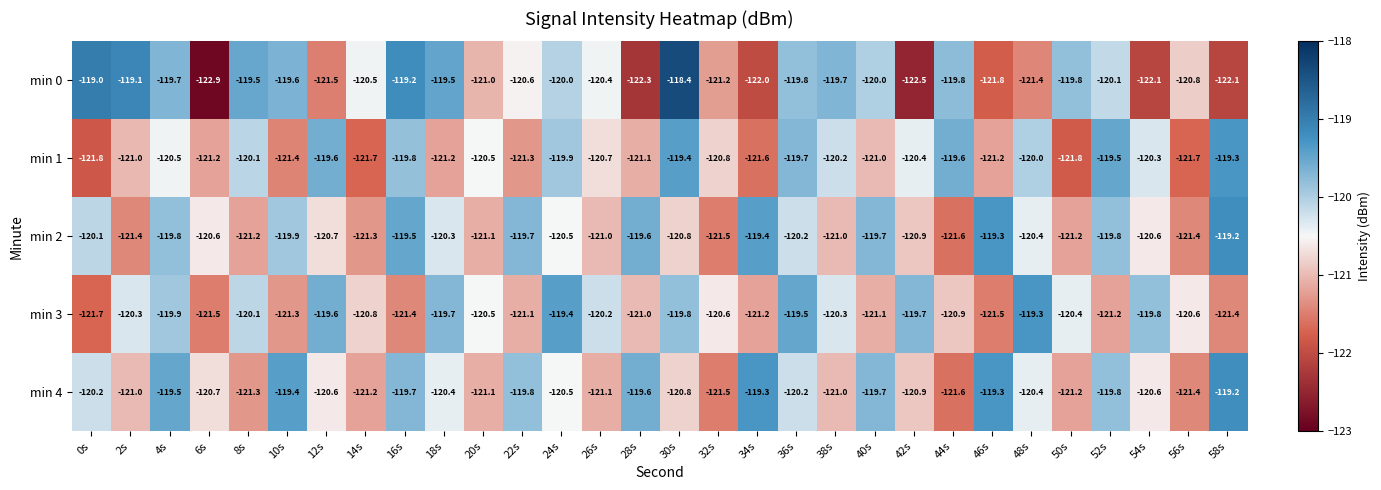

How many data points does each series have?

30